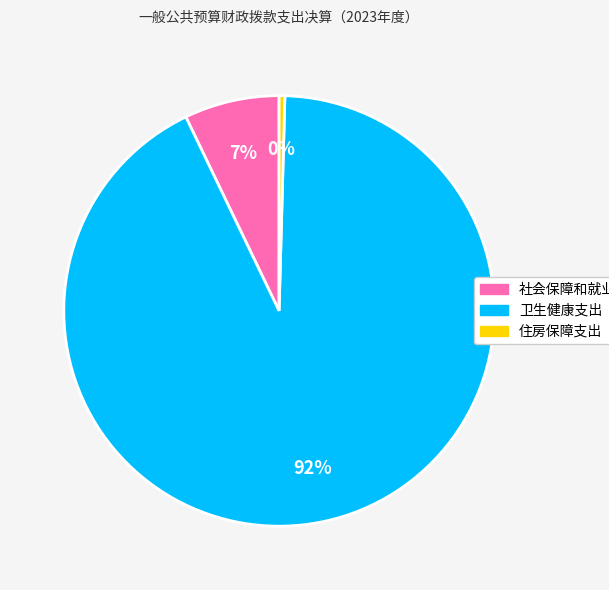

Which has a higher value, 住房保障支出 or 社会保障和就业支出?

社会保障和就业支出